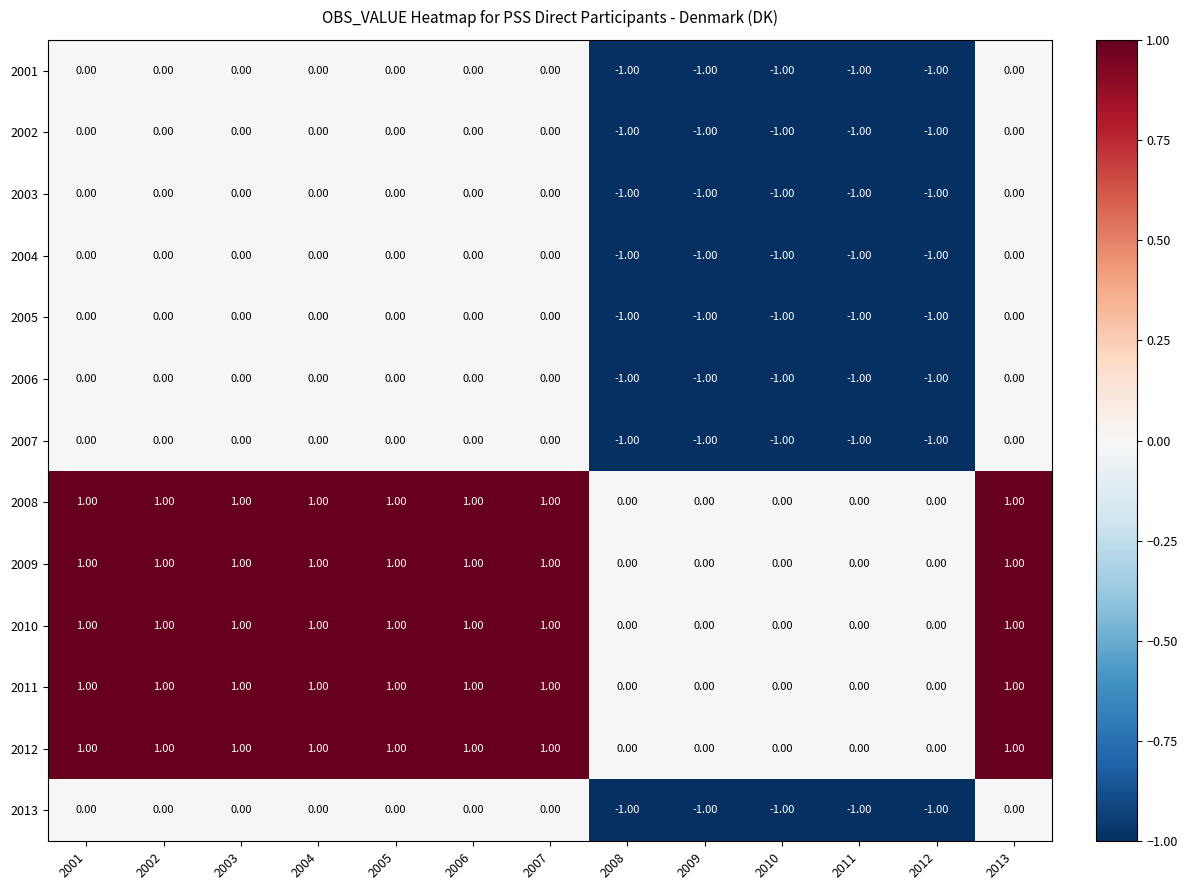

How many data points does each series have?

13